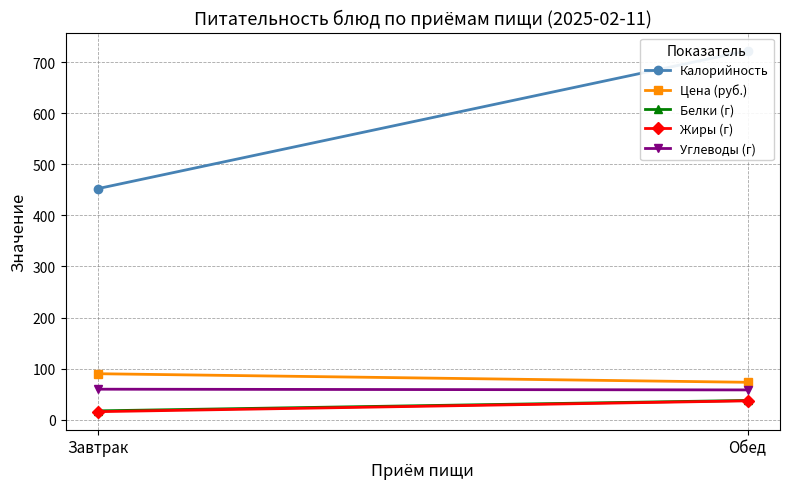

Is it true that Калорийность equals 722.4 at Обед?

True